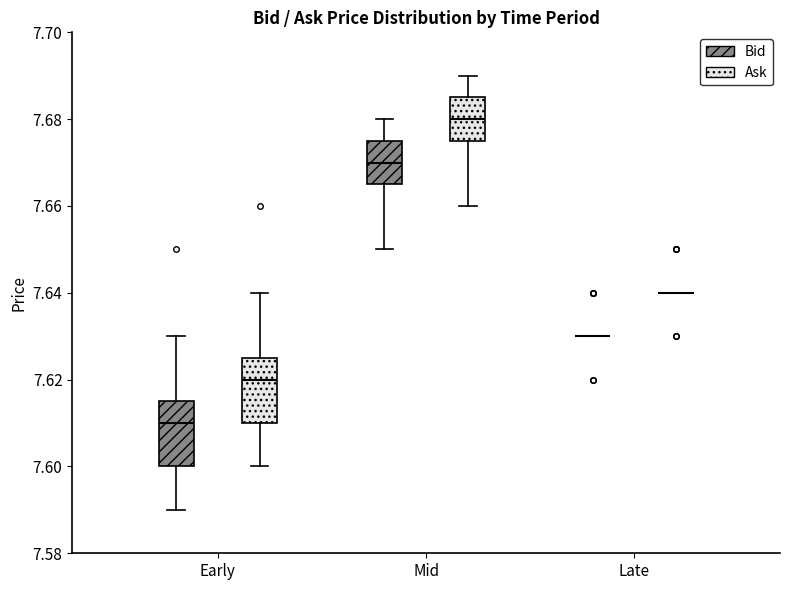

Reading left to right, transcribe this box plot: for each box, give where its median line is, the range the box spans, and where its two whiskers end, as read against the y-axis. The values are not printed on the chart, so give them approximately, as read against the axis.

Early (Bid): median 7.610, box 7.600 to 7.616, whiskers 7.590 to 7.630
Early (Ask): median 7.620, box 7.610 to 7.626, whiskers 7.600 to 7.640
Mid (Bid): median 7.670, box 7.666 to 7.676, whiskers 7.650 to 7.680
Mid (Ask): median 7.680, box 7.676 to 7.686, whiskers 7.660 to 7.690
Late (Bid): box collapsed to a line at 7.630, whiskers 7.630 to 7.630
Late (Ask): box collapsed to a line at 7.640, whiskers 7.640 to 7.640